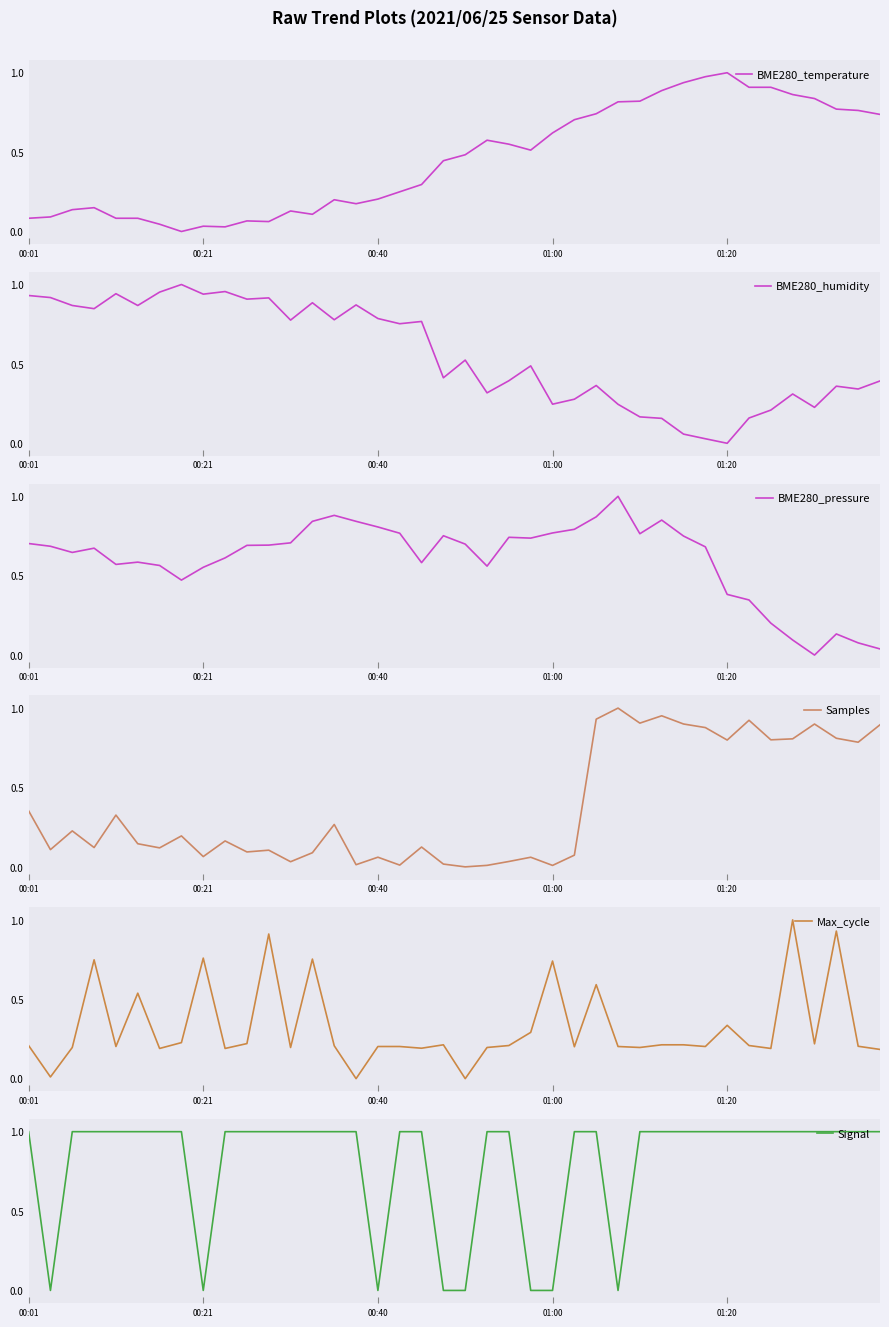

List the series in order of their peak value, highest first.

BME280_temperature, BME280_humidity, BME280_pressure, Samples, Max_cycle, Signal